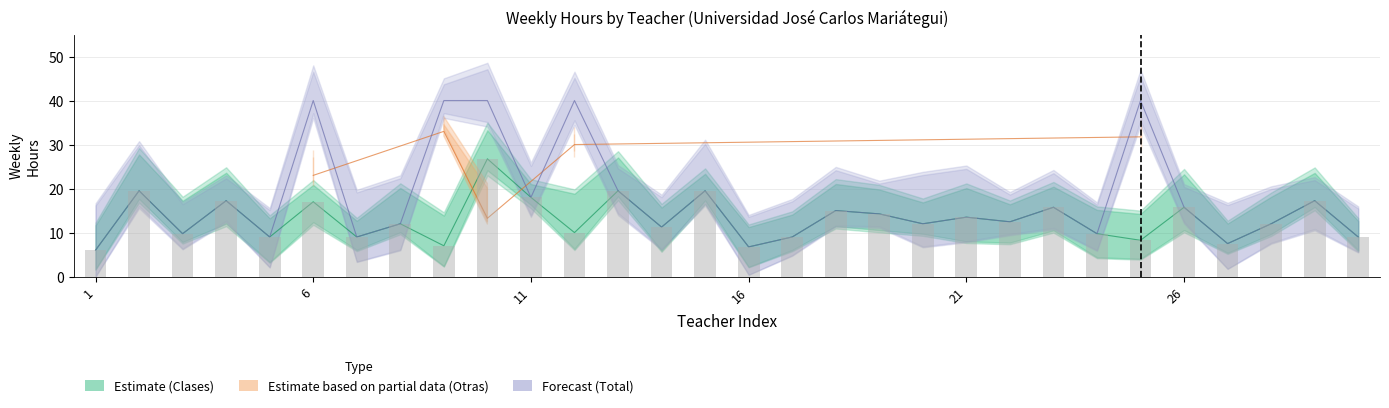

Reading left to right, what are all the values shown in this chart?

6.0	19.5	9.8	17.2	9.0	17.0	9.0	12.0	7.0	26.8	18.0	10.0	19.5	11.2	19.5	6.8	9.0	15.0	14.2	12.0	13.5	12.4	15.8	9.8	8.2	15.8	7.5	12.0	17.2	9.0